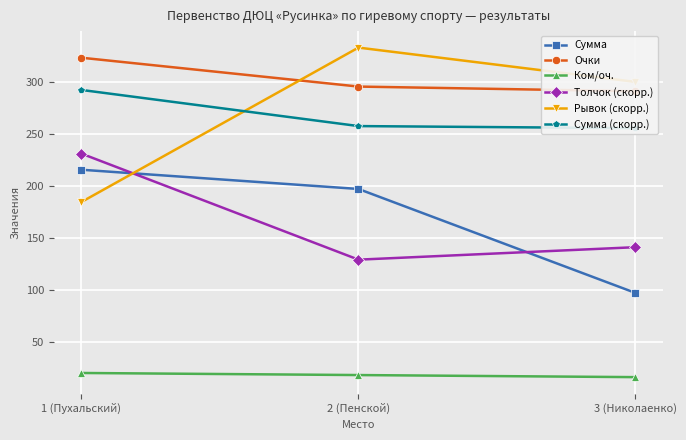

What is the total value across all series at 1 (Пухальский)?

1266.5